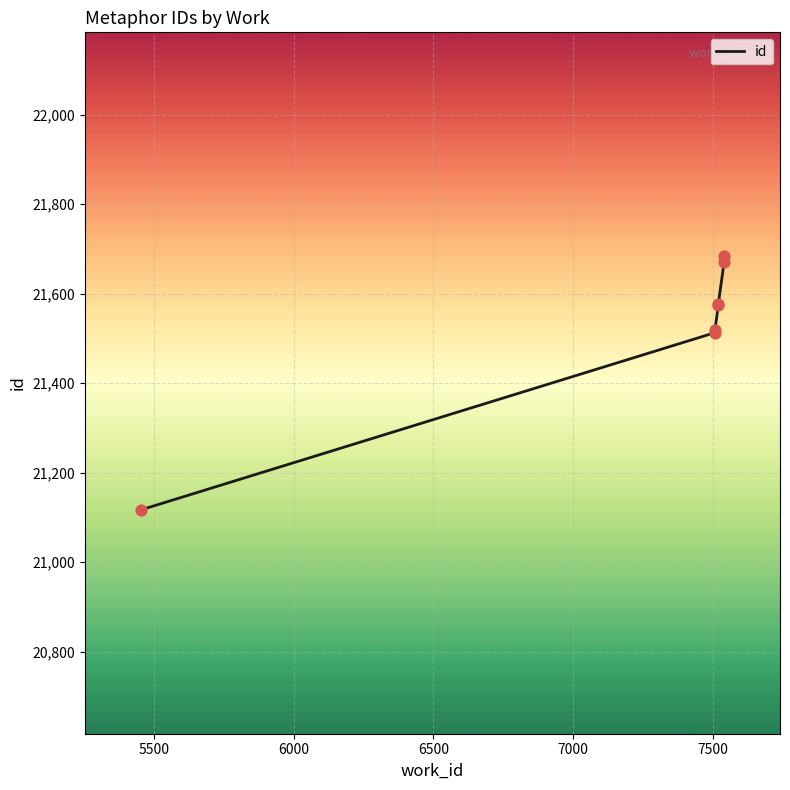

What is the ratio of the value at 7000 to the value at 7500?

1.0